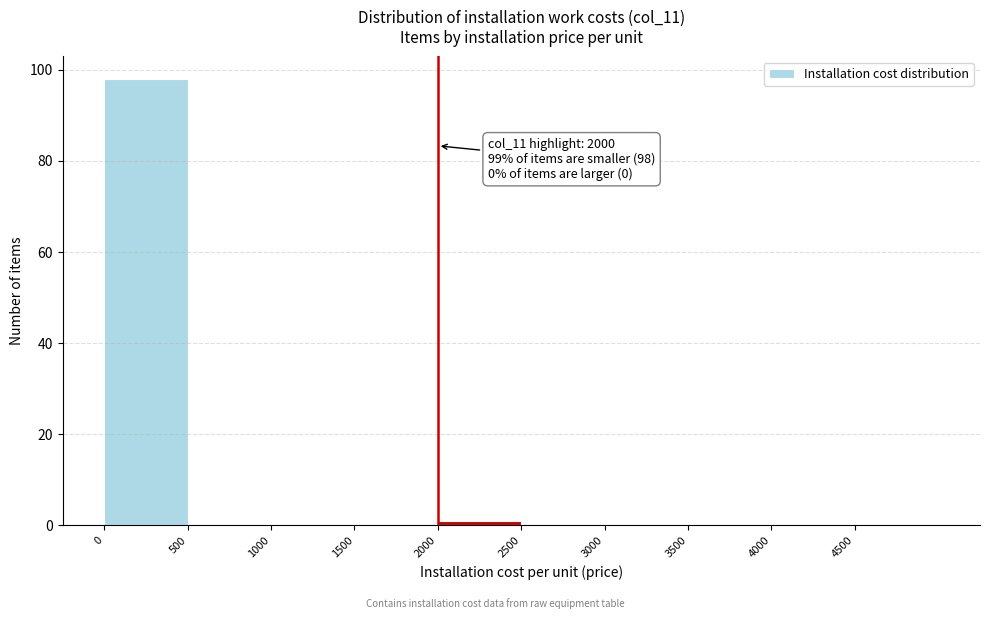

Over which range of the x-axis is the bar tallest?

0 to 500